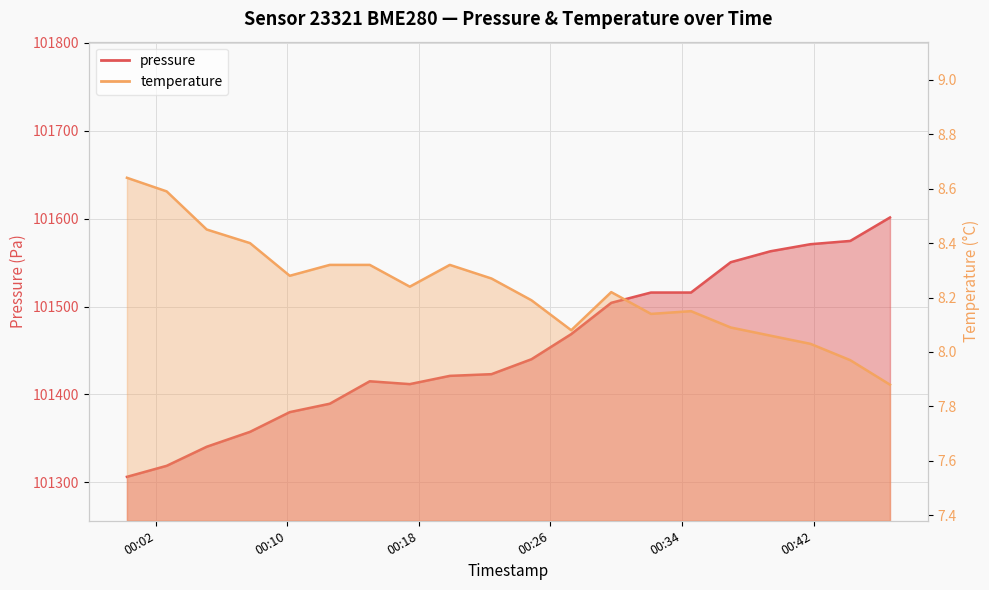

Which category has the lowest value in the temperature series?

2023-05-16T00:46:39